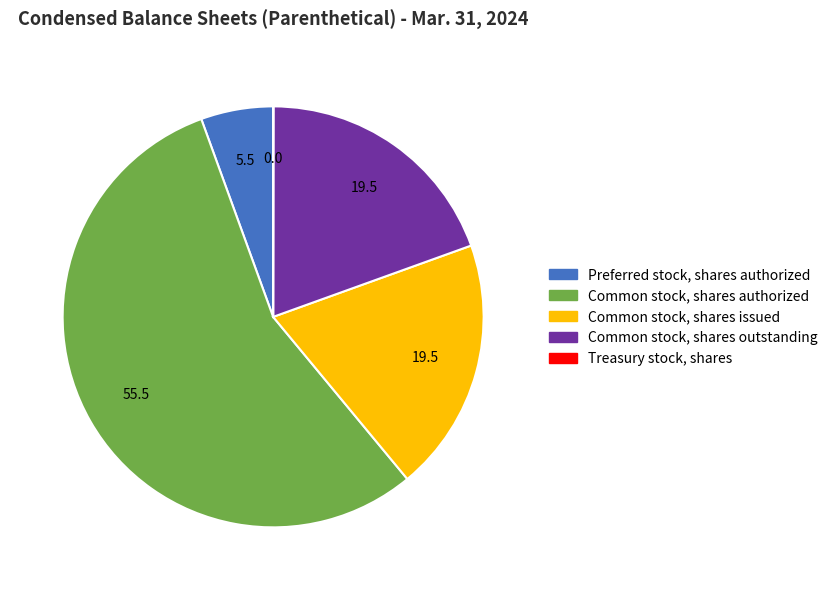

Which has a higher value, Common stock, shares authorized or Preferred stock, shares authorized?

Common stock, shares authorized